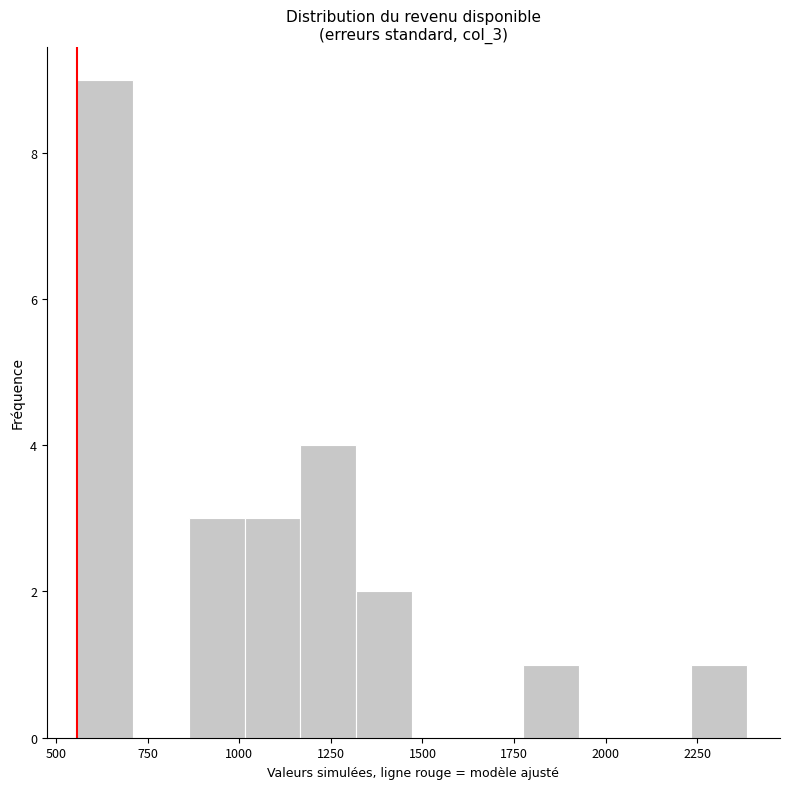

Around what value on the x-axis is the tallest bar? Give the approximate position of its centre, as read against the axis.

650